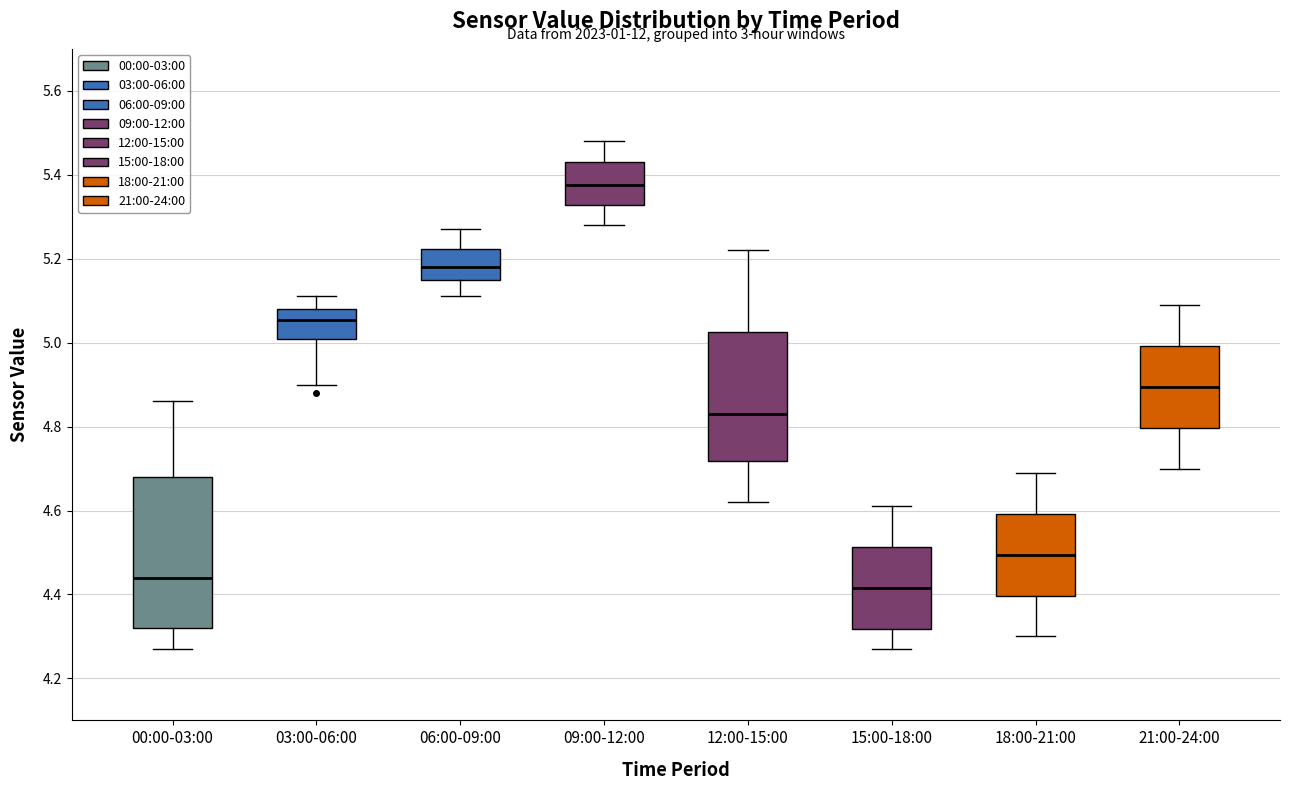

Reading left to right, read every box against the y-axis: the position of its median line, the range the box covers, and the ends of its whiskers. The values are not printed on the chart, so give them approximately, as read against the axis.

00:00-03:00: median 4.44, box 4.32 to 4.68, whiskers 4.28 to 4.86
03:00-06:00: median 5.06, box 5.00 to 5.08, whiskers 4.90 to 5.12
06:00-09:00: median 5.18, box 5.16 to 5.22, whiskers 5.12 to 5.28
09:00-12:00: median 5.38, box 5.32 to 5.44, whiskers 5.28 to 5.48
12:00-15:00: median 4.84, box 4.72 to 5.02, whiskers 4.62 to 5.22
15:00-18:00: median 4.42, box 4.32 to 4.52, whiskers 4.28 to 4.62
18:00-21:00: median 4.50, box 4.40 to 4.60, whiskers 4.30 to 4.70
21:00-24:00: median 4.90, box 4.80 to 5.00, whiskers 4.70 to 5.10